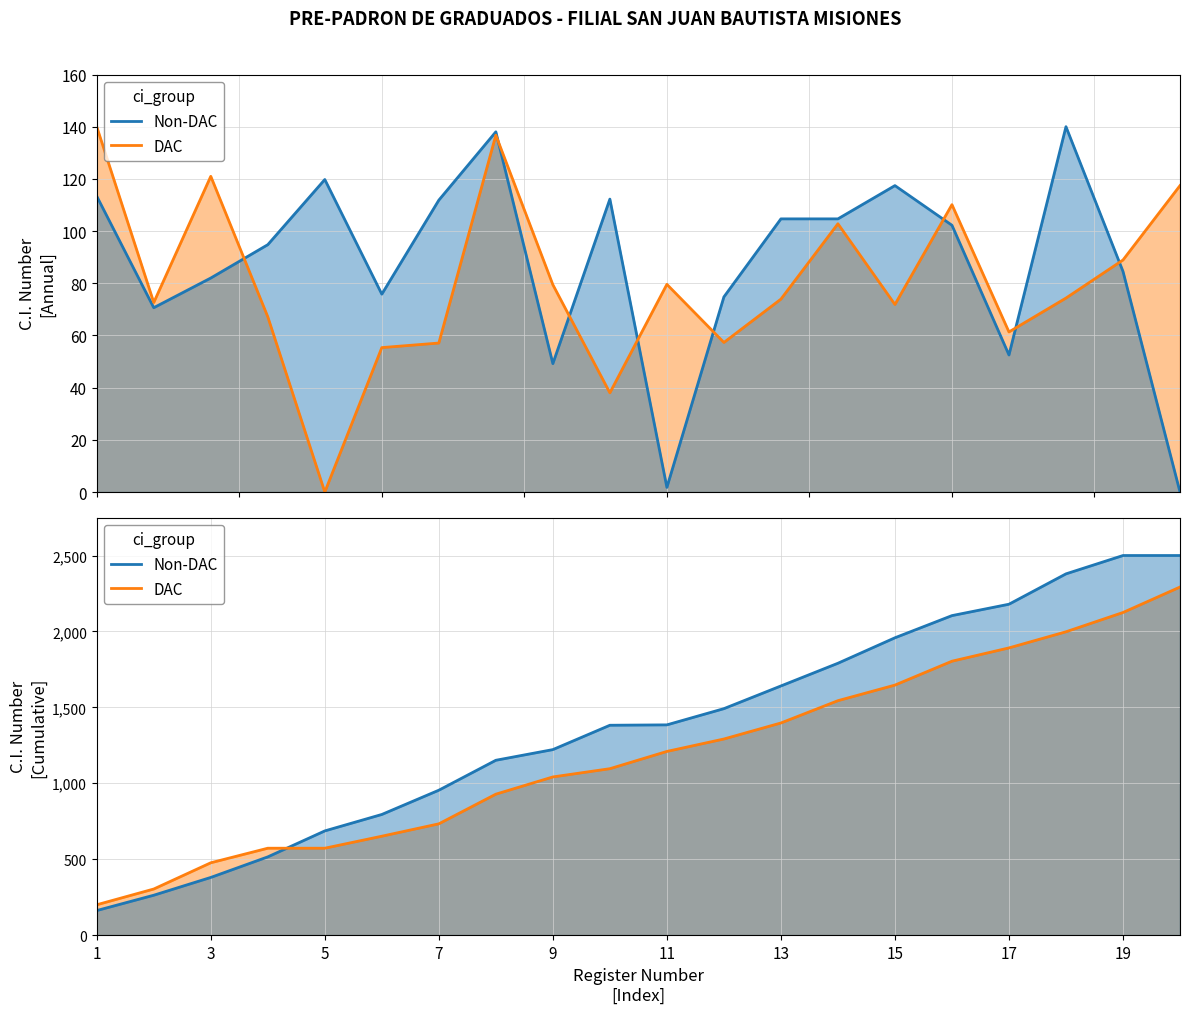

What is the difference between the DAC values at 10 and 12?

187.4